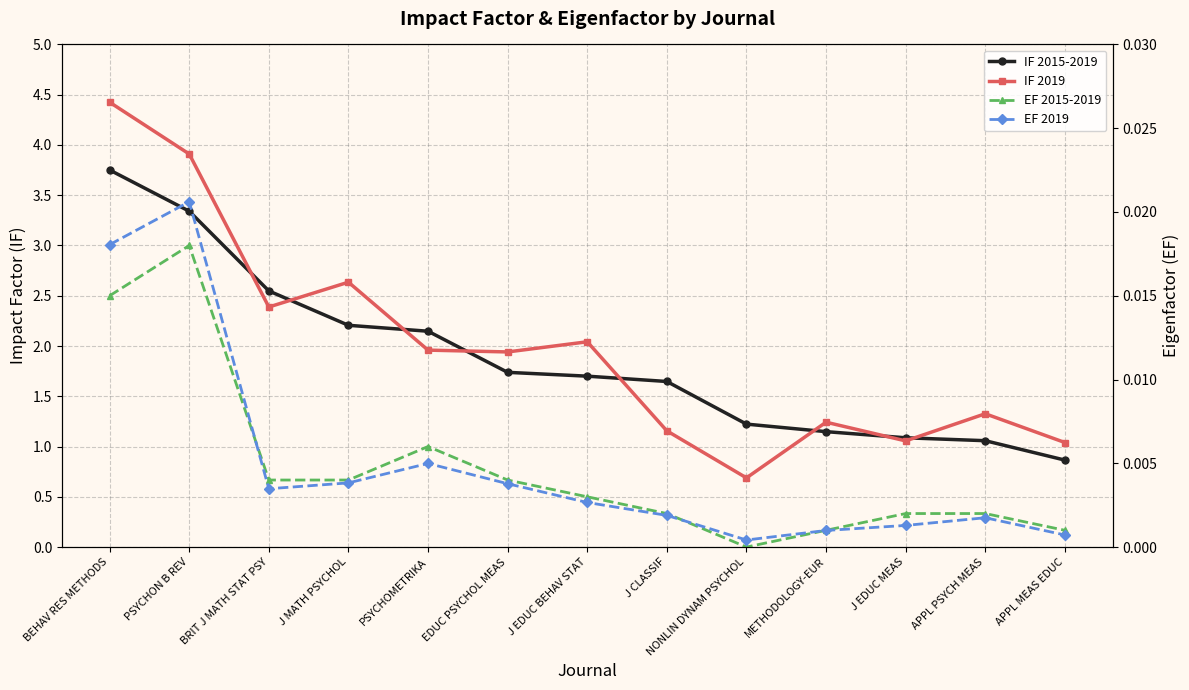

Between PSYCHON B REV and J CLASSIF, which is larger?

PSYCHON B REV